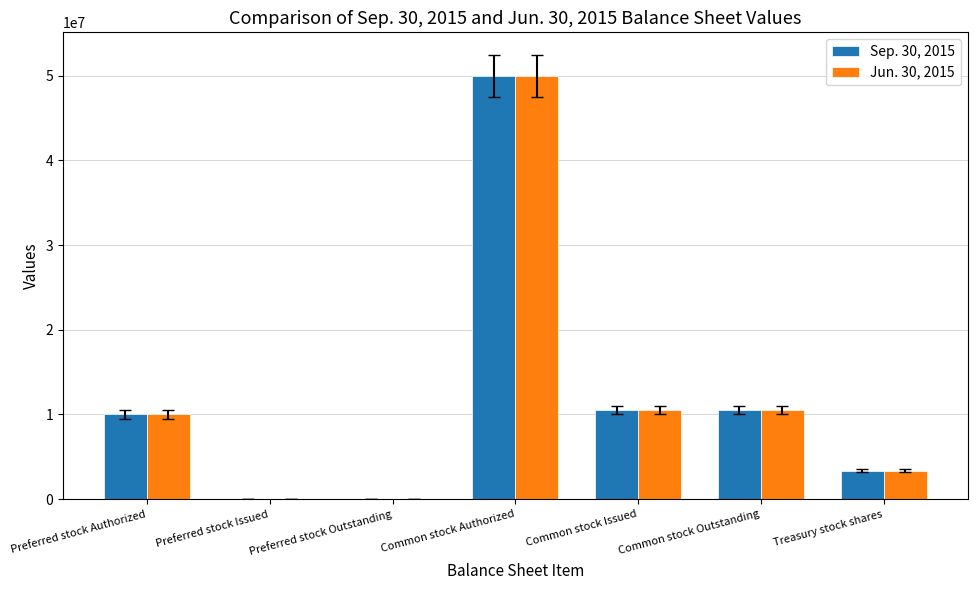

What is the total value across all series at Preferred stock Authorized?

20000000